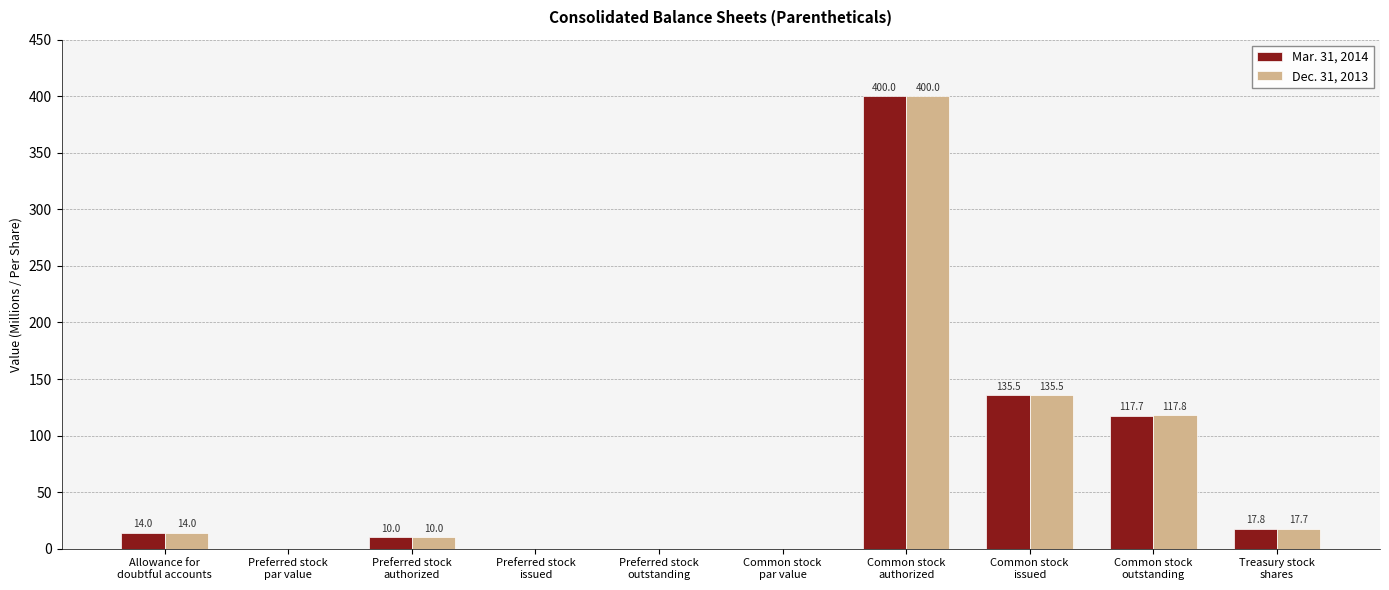

What is the sum of all Dec. 31, 2013 values?

695.0